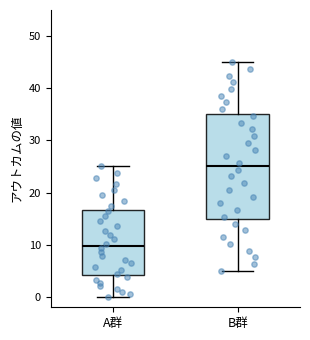

Comparing the boxes themselves (not the whiskers), which one is the tallest?

B群